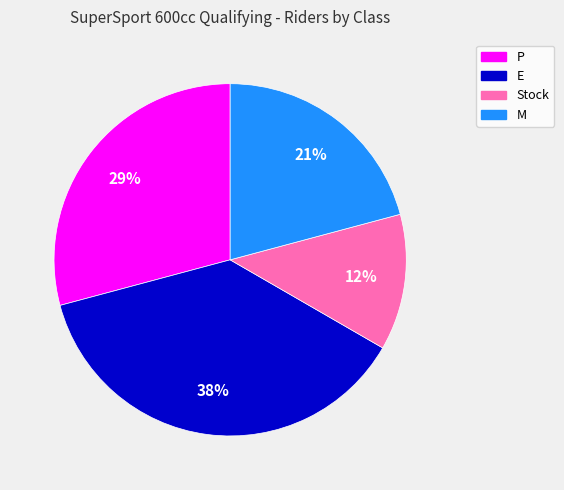

To the nearest percent, what is the average slice percentage?

25%